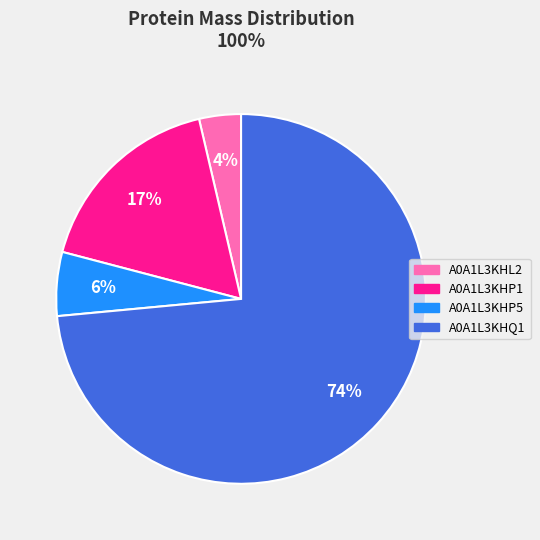

To the nearest percent, what is the difference between the A0A1L3KHQ1 and A0A1L3KHP1 slice percentages?

56%